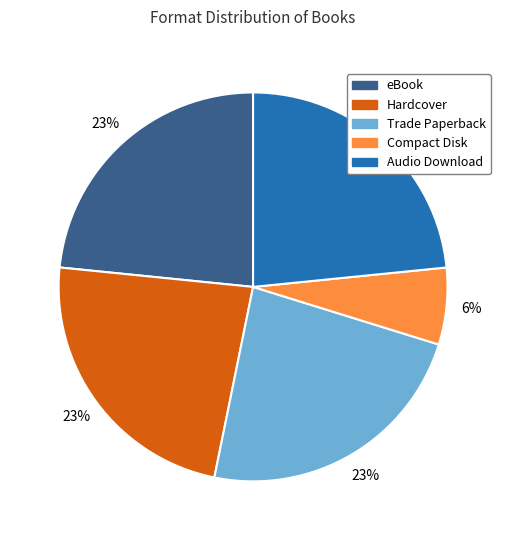

Is there a majority slice in this chart?

No